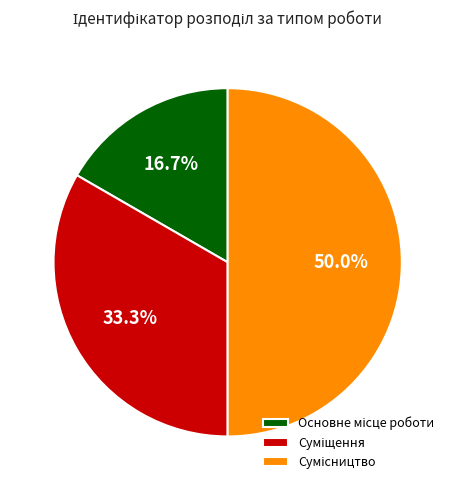

To the nearest percent, what portion does Суміщення represent?

33%